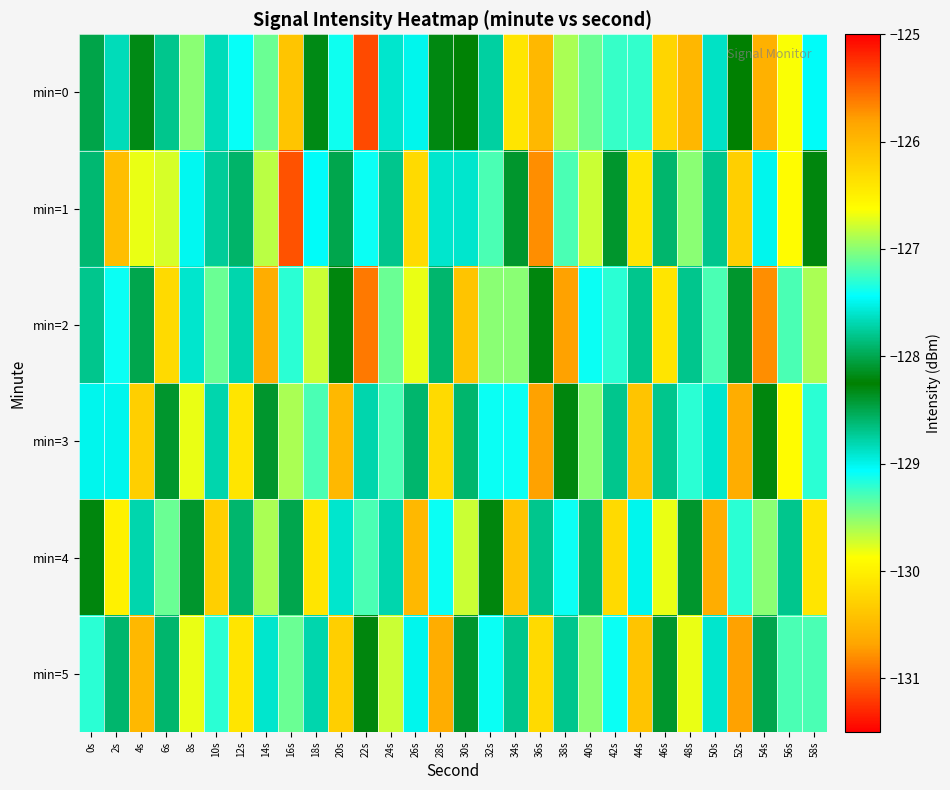

Reading left to right, extract all data points from this chart.

min=0: 0s=-128.0	2s=-127.7	4s=-128.3	6s=-128.7	8s=-127.0	10s=-128.8	12s=-129.1	14s=-129.4	16s=-126.1	18s=-128.2	20s=-127.4	22s=-125.4	24s=-128.9	26s=-127.5	28s=-128.2	30s=-128.3	32s=-128.8	34s=-130.1	36s=-130.5	38s=-126.9	40s=-127.1	42s=-129.2	44s=-129.2	46s=-126.3	48s=-130.5	50s=-127.6	52s=-128.2	54s=-130.6	56s=-126.6	58s=-127.5
min=1: 0s=-128.6	2s=-130.4	4s=-129.8	6s=-129.7	8s=-129.0	10s=-128.7	12s=-128.6	14s=-129.7	16s=-131.1	18s=-127.5	20s=-128.5	22s=-129.1	24s=-127.8	26s=-130.2	28s=-128.9	30s=-127.6	32s=-129.3	34s=-128.1	36s=-130.8	38s=-127.2	40s=-129.7	42s=-128.4	44s=-130.1	46s=-127.9	48s=-129.5	50s=-128.7	52s=-130.3	54s=-127.5	56s=-129.9	58s=-128.2
min=2: 0s=-127.8	2s=-129.1	4s=-128.5	6s=-130.2	8s=-127.6	10s=-129.4	12s=-128.8	14s=-130.6	16s=-127.3	18s=-129.7	20s=-128.2	22s=-130.9	24s=-127.1	26s=-129.8	28s=-128.6	30s=-130.4	32s=-127.0	34s=-129.5	36s=-128.3	38s=-130.7	40s=-127.4	42s=-129.2	44s=-128.7	46s=-130.1	48s=-127.8	50s=-129.3	52s=-128.4	54s=-130.8	56s=-127.2	58s=-129.6
min=3: 0s=-129.0	2s=-127.5	4s=-130.3	6s=-128.1	8s=-129.8	10s=-127.7	12s=-130.1	14s=-128.4	16s=-129.6	18s=-127.2	20s=-130.5	22s=-128.8	24s=-129.3	26s=-127.9	28s=-130.2	30s=-128.6	32s=-129.1	34s=-127.4	36s=-130.7	38s=-128.3	40s=-129.5	42s=-127.8	44s=-130.4	46s=-128.7	48s=-129.2	50s=-127.6	52s=-130.6	54s=-128.2	56s=-129.9	58s=-127.3
min=4: 0s=-128.3	2s=-130.0	4s=-127.7	6s=-129.4	8s=-128.1	10s=-130.3	12s=-127.9	14s=-129.6	16s=-128.5	18s=-130.1	20s=-127.6	22s=-129.3	24s=-128.8	26s=-130.5	28s=-127.4	30s=-129.7	32s=-128.2	34s=-130.4	36s=-127.8	38s=-129.1	40s=-128.6	42s=-130.2	44s=-127.5	46s=-129.8	48s=-128.4	50s=-130.6	52s=-127.3	54s=-129.5	56s=-128.7	58s=-130.1
min=5: 0s=-129.2	2s=-127.9	4s=-130.5	6s=-128.6	8s=-129.8	10s=-127.3	12s=-130.1	14s=-128.9	16s=-129.4	18s=-127.7	20s=-130.3	22s=-128.2	24s=-129.7	26s=-127.5	28s=-130.6	30s=-128.4	32s=-129.1	34s=-127.8	36s=-130.2	38s=-128.7	40s=-129.5	42s=-127.4	44s=-130.4	46s=-128.1	48s=-129.8	50s=-127.6	52s=-130.7	54s=-128.5	56s=-129.3	58s=-127.2